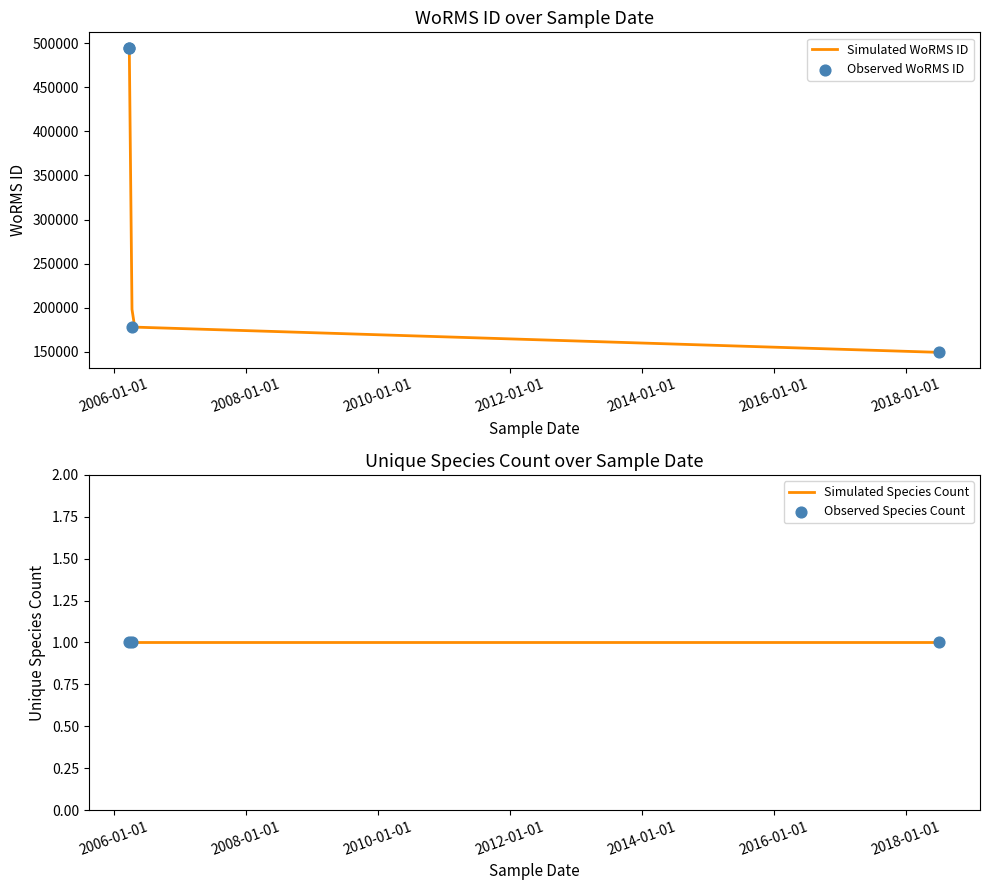

Which has a higher value, 2006-04-14 or 2018-07-06?

2006-04-14